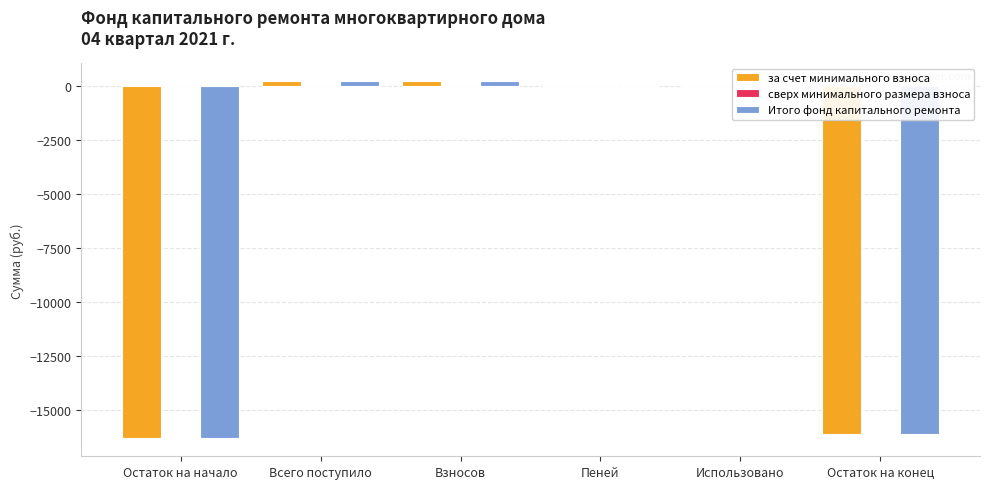

The за счет минимального взноса series shows -8124.0 at Остаток на конец. True or false?

False